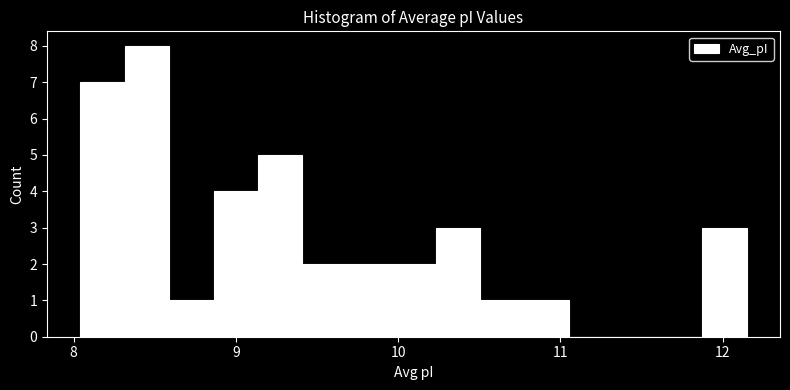

Around what value on the x-axis is the tallest bar? Give the approximate position of its centre, as read against the axis.

8.5